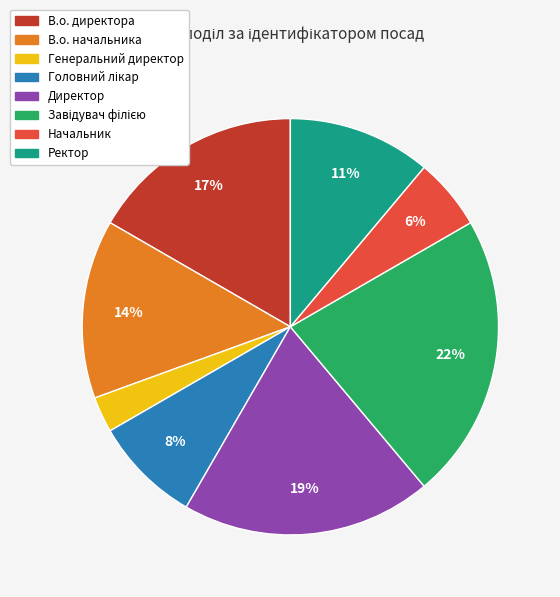

Between В.о. начальника and Директор, which is larger?

Директор